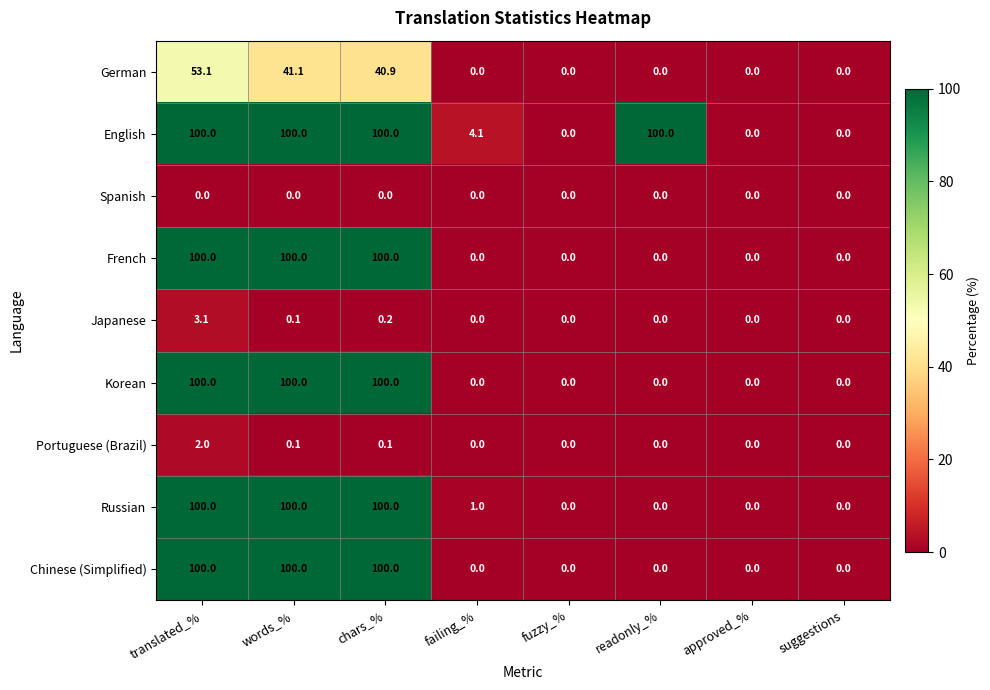

Between readonly_% and approved_%, which series saw the biggest shift?

English